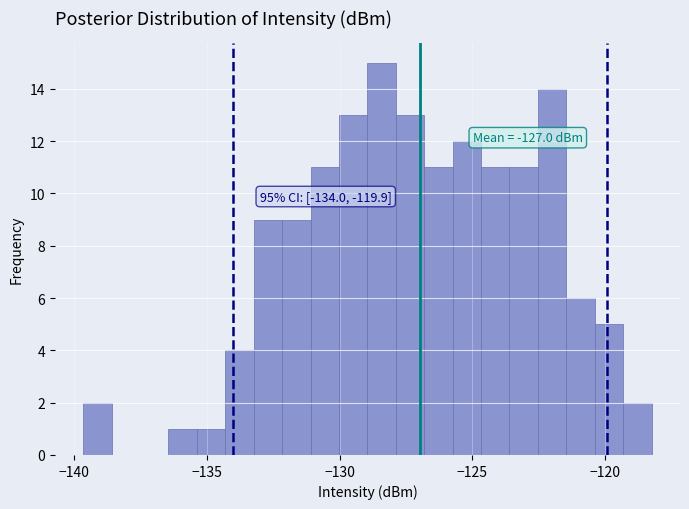

Read against the x-axis, roughly where is the centre of the tallest bar?

-128.5